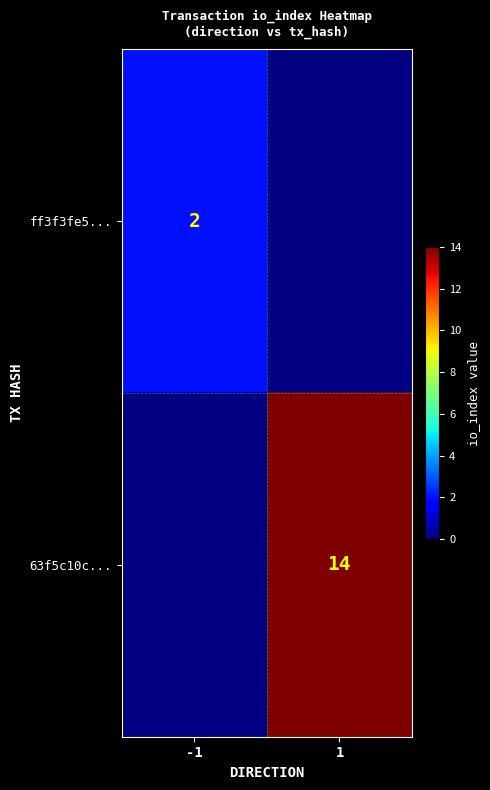

How many data points does each series have?

2